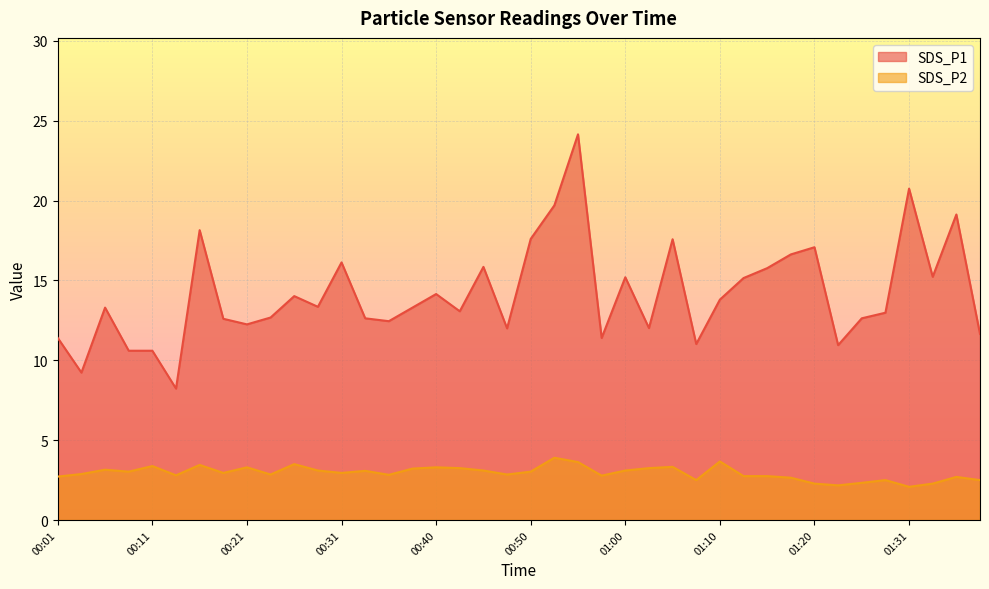

What are all the series names shown in the legend?

SDS_P1, SDS_P2